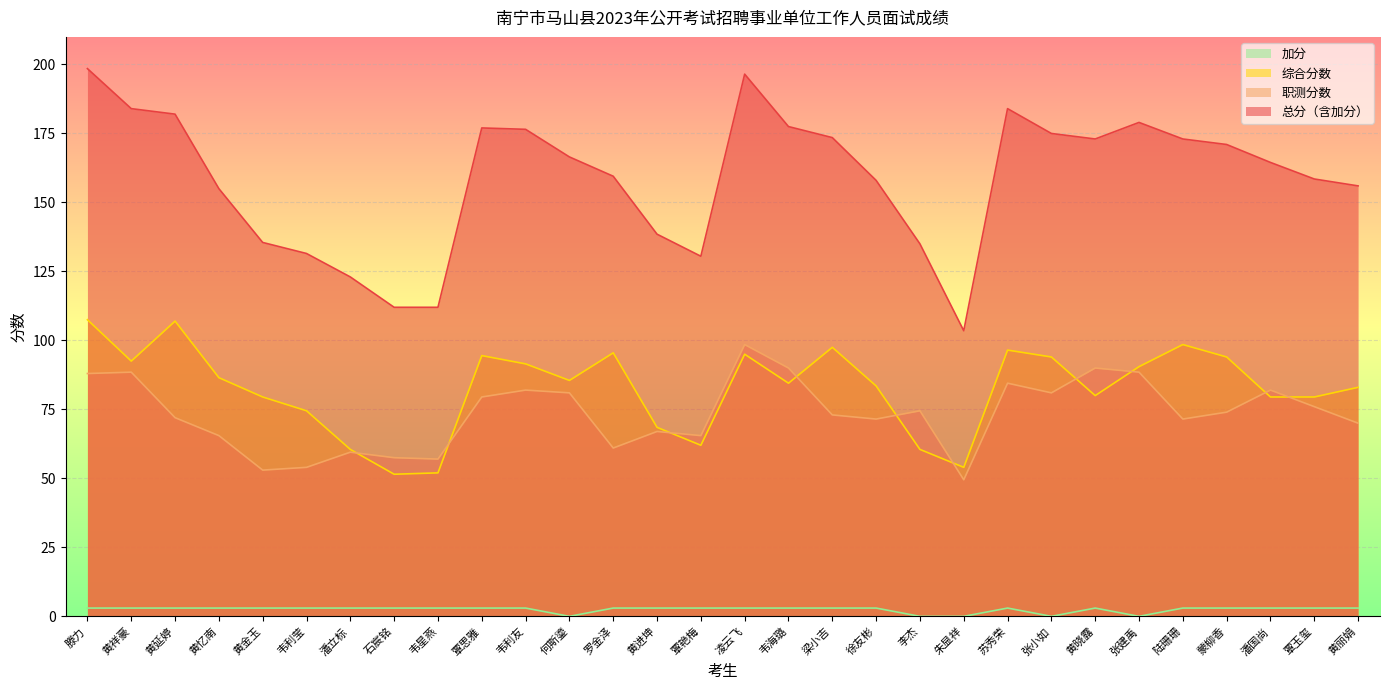

True or false: 加分 has a value of 4.6 at 覃思雅.

False